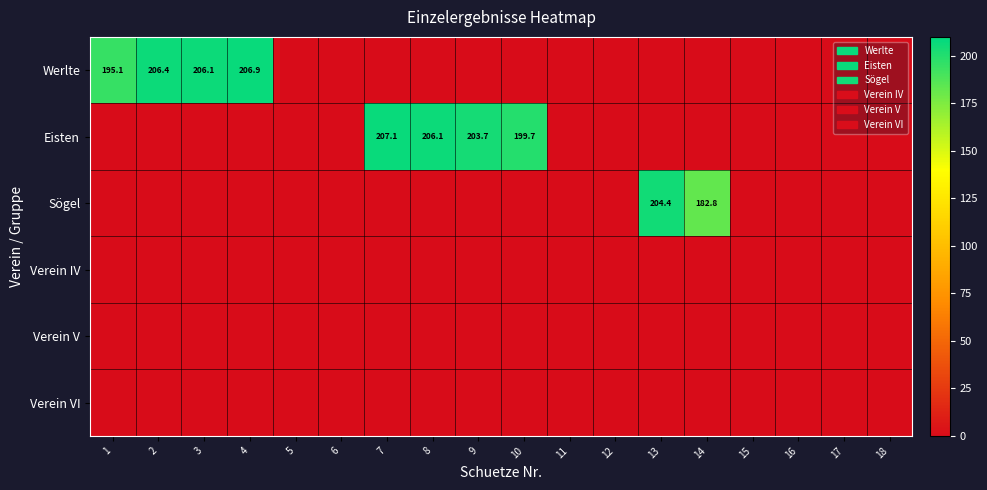

True or false: Verein VI has a value of 0.0 at 9.

True